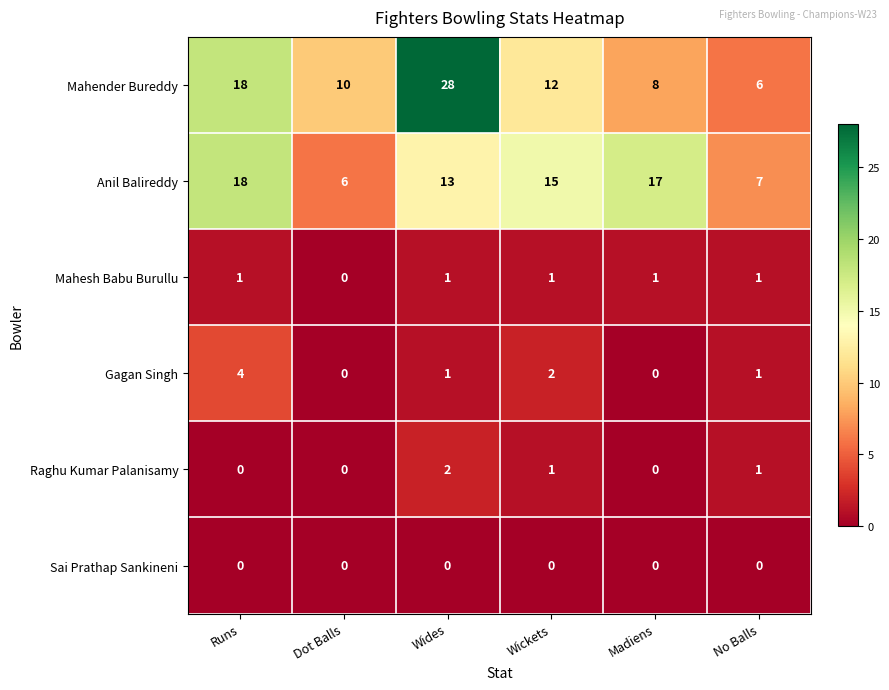

At which label does Raghu Kumar Palanisamy reach its peak?

Wides